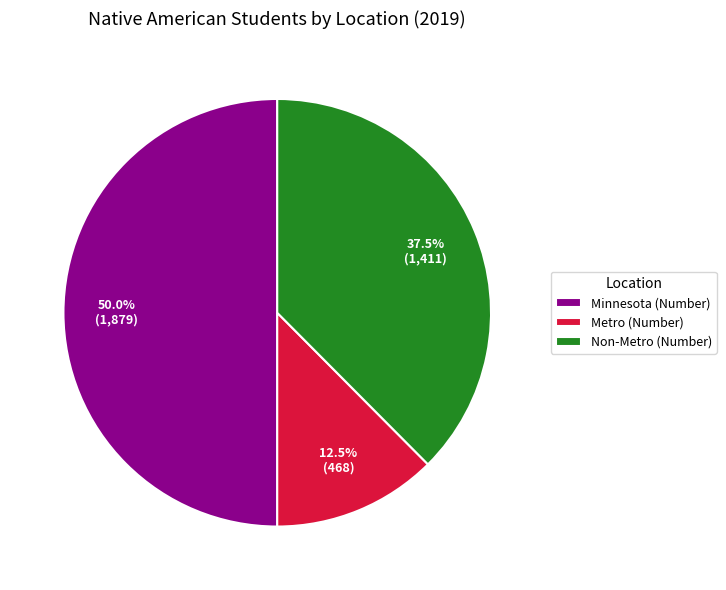

Is it true that Non-Metro (Number) is 52% of the pie?

False